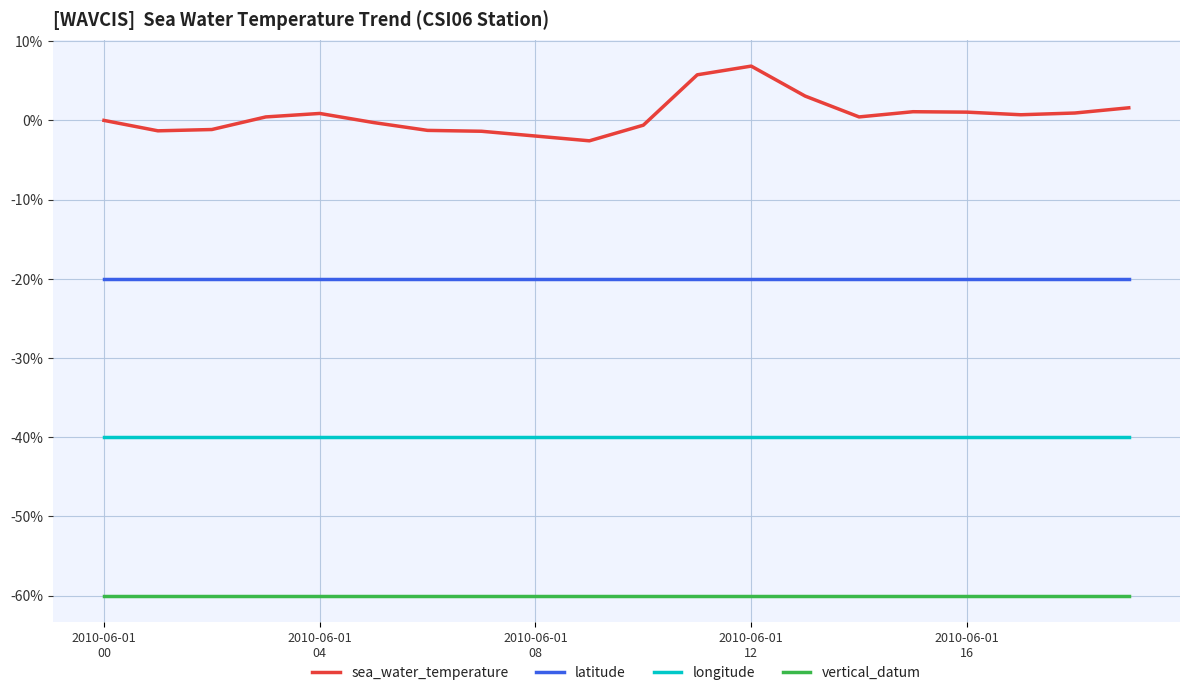

What is the lowest value of the vertical_datum series?

-60.0